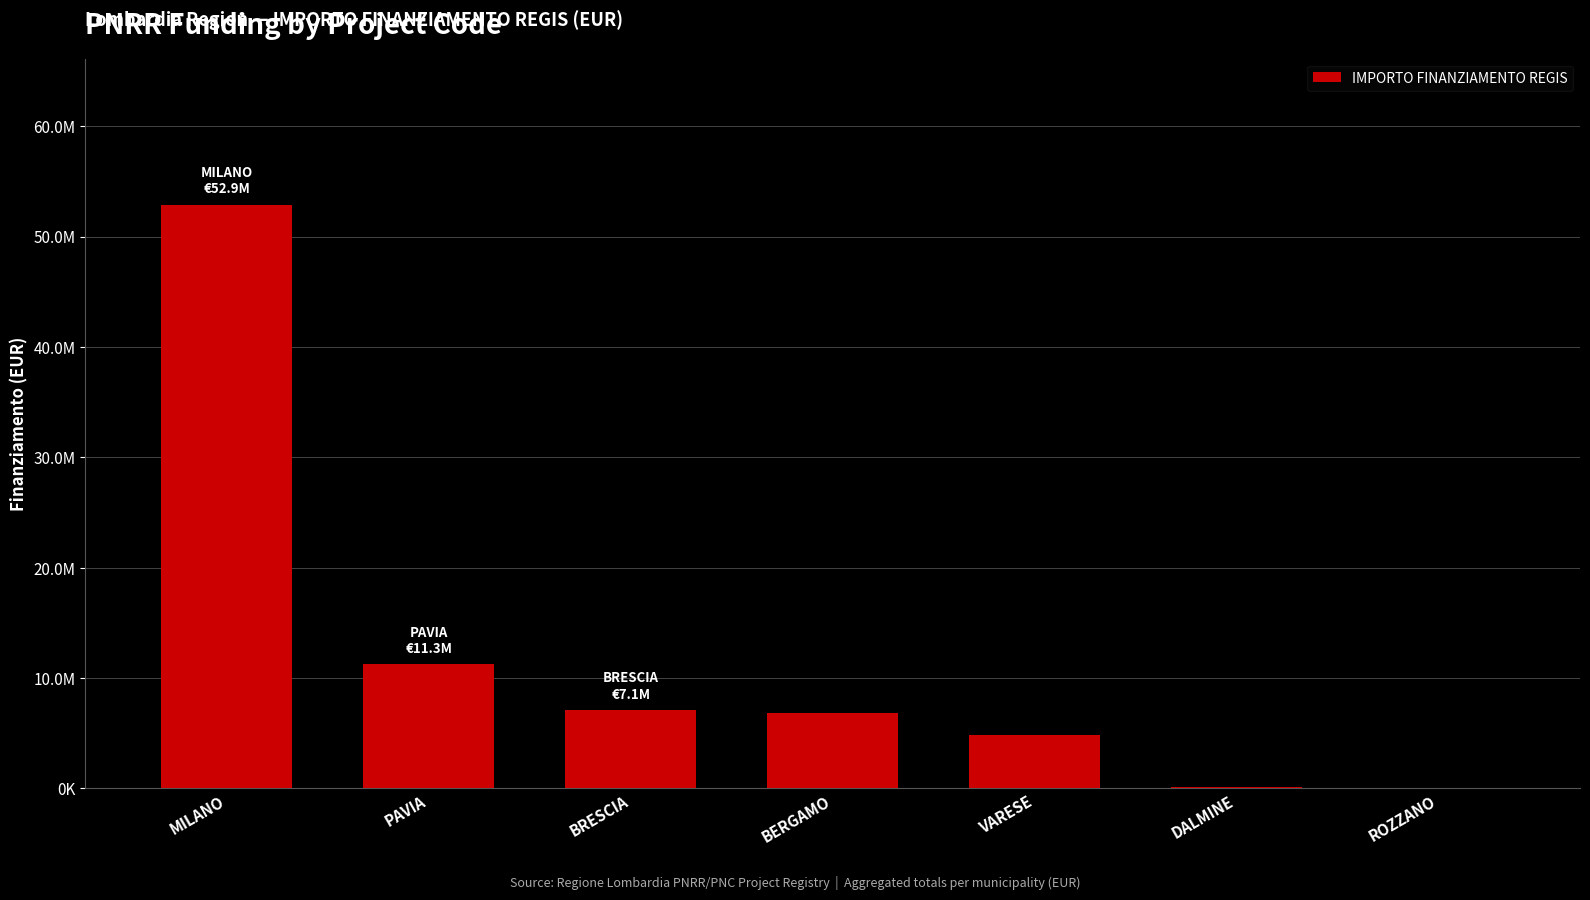

How many values exceed 6871761?

4